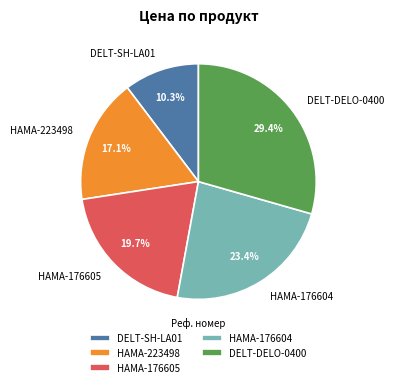

How many segments does this pie chart have?

5